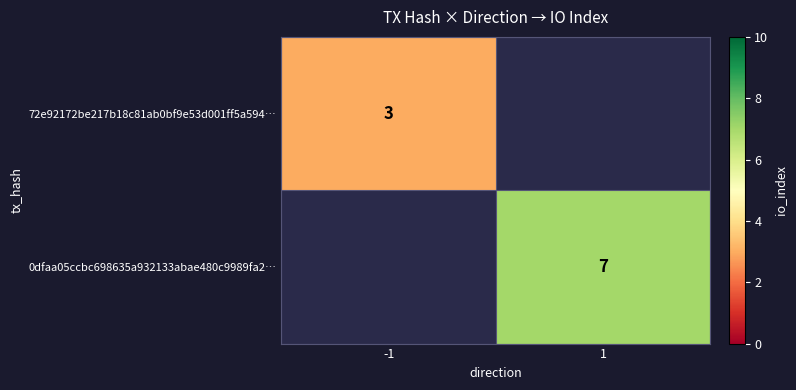

True or false: 72e92172be217b18c81ab0bf9e53d001ff5a594… has a value of 2 at -1.

False